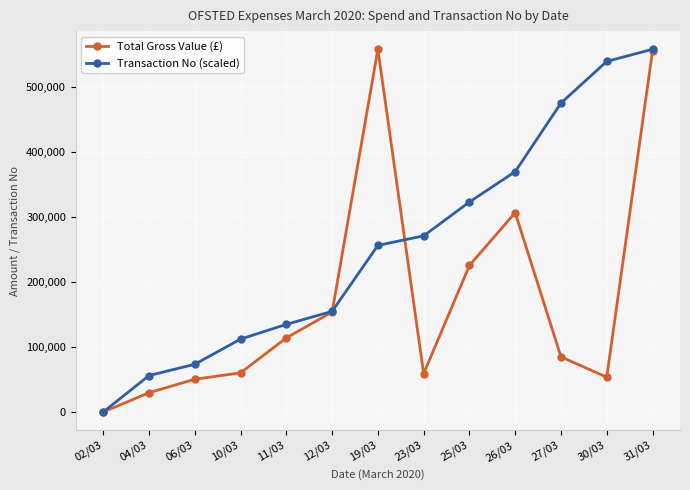

What are all the series names shown in the legend?

Total Gross Value (£), Transaction No (scaled)